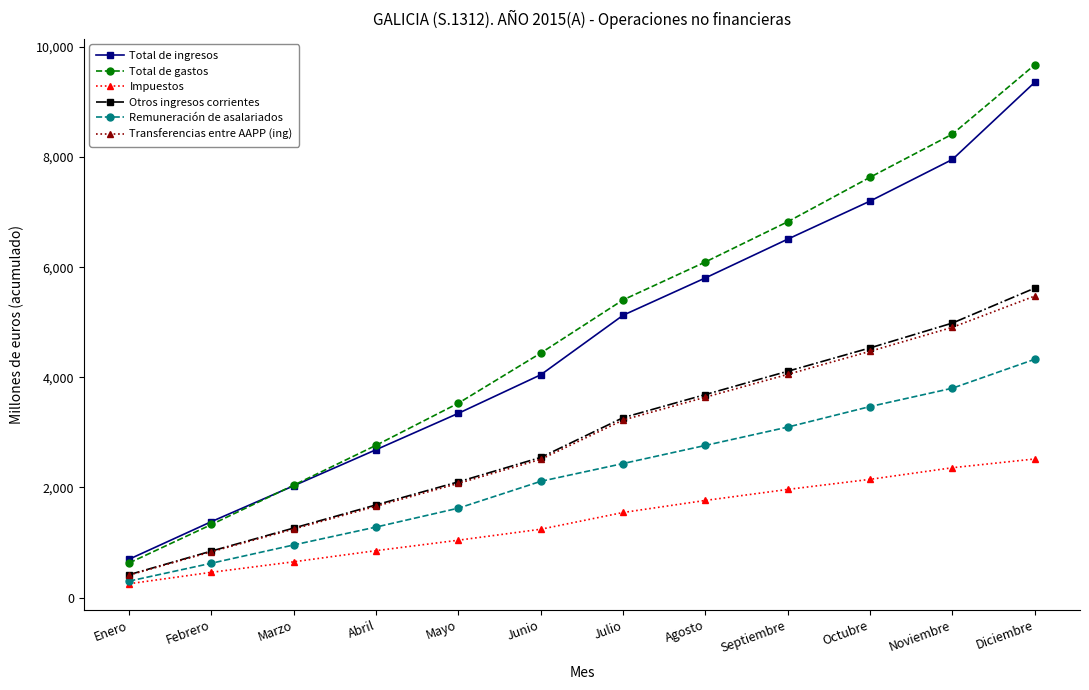

How many intersections are there between Total de gastos and Total de ingresos?

1